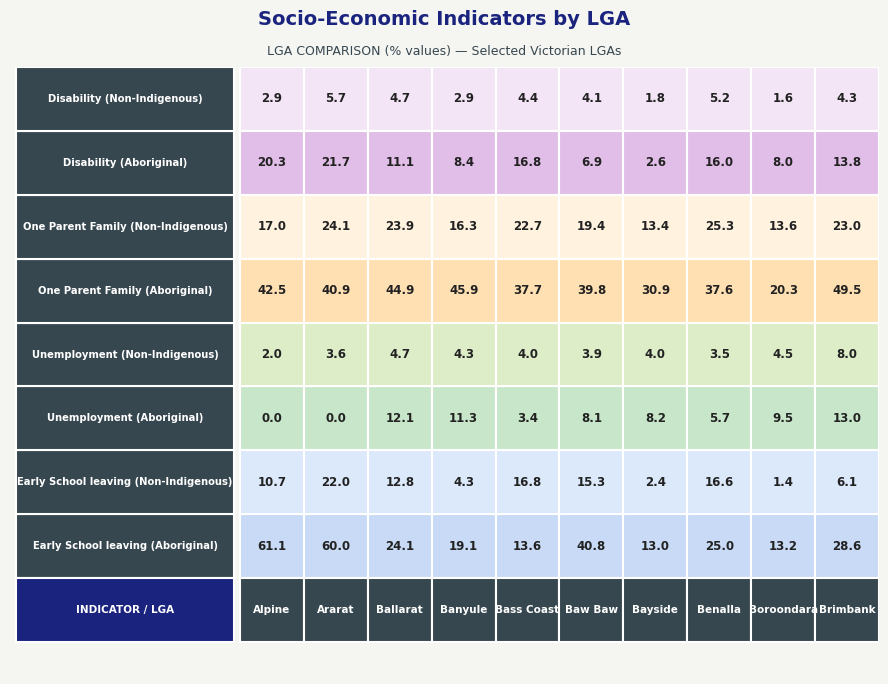

Reading left to right, what are all the values shown in this chart?

Early School leaving (Aboriginal): 61.1	60.0	24.1	19.1	13.6	40.8	13.0	25.0	13.2	28.6
Early School leaving (Non-Indigenous): 10.7	22.0	12.8	4.3	16.8	15.3	2.4	16.6	1.4	6.1
Unemployment (Aboriginal): 0.0	0.0	12.1	11.3	3.4	8.1	8.2	5.7	9.5	13.0
Unemployment (Non-Indigenous): 2.0	3.6	4.7	4.3	4.0	3.9	4.0	3.5	4.5	8.0
One Parent Family (Aboriginal): 42.5	40.9	44.9	45.9	37.7	39.8	30.9	37.6	20.3	49.5
One Parent Family (Non-Indigenous): 17.0	24.1	23.9	16.3	22.7	19.4	13.4	25.3	13.6	23.0
Disability (Aboriginal): 20.3	21.7	11.1	8.4	16.8	6.9	2.6	16.0	8.0	13.8
Disability (Non-Indigenous): 2.9	5.7	4.7	2.9	4.4	4.1	1.8	5.2	1.6	4.3